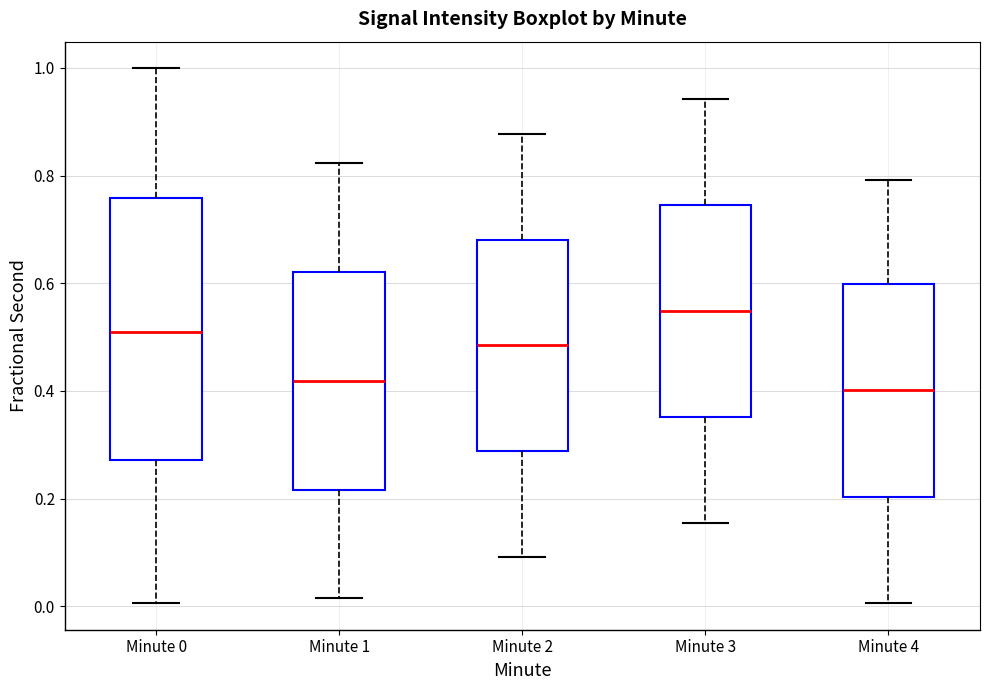

Reading left to right, transcribe this box plot: for each box, give where its median line is, the range the box spans, and where its two whiskers end, as read against the y-axis. The values are not printed on the chart, so give them approximately, as read against the axis.

Minute 0: median 0.50, box 0.28 to 0.76, whiskers 0.00 to 1.00
Minute 1: median 0.42, box 0.22 to 0.62, whiskers 0.02 to 0.82
Minute 2: median 0.48, box 0.28 to 0.68, whiskers 0.10 to 0.88
Minute 3: median 0.54, box 0.36 to 0.74, whiskers 0.16 to 0.94
Minute 4: median 0.40, box 0.20 to 0.60, whiskers 0.00 to 0.80